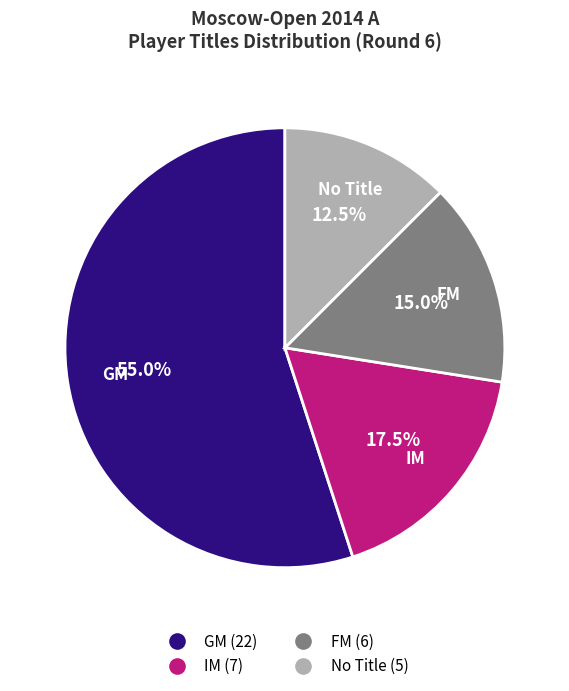

True or false: FM accounts for 2% of the total.

False